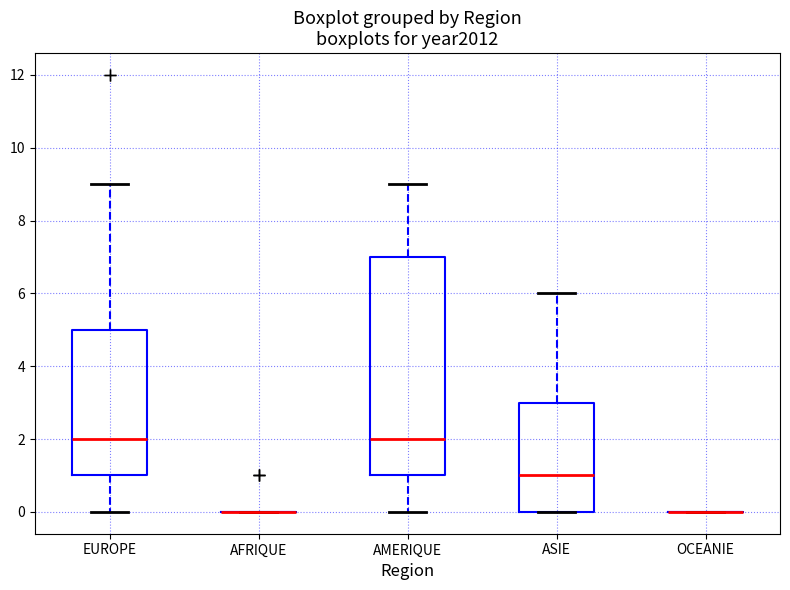

Where does the upper whisker of the box for EUROPE end on the y-axis? The values are not printed on the chart, so give them approximately, as read against the axis.

9